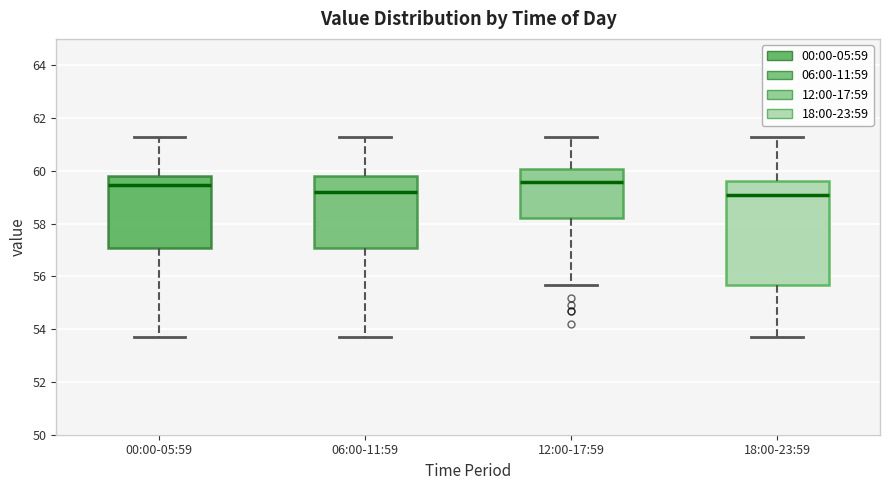

Reading left to right, transcribe this box plot: for each box, give where its median line is, the range the box spans, and where its two whiskers end, as read against the y-axis. The values are not printed on the chart, so give them approximately, as read against the axis.

00:00-05:59: median 59.4, box 57.0 to 59.8, whiskers 53.8 to 61.2
06:00-11:59: median 59.2, box 57.0 to 59.8, whiskers 53.8 to 61.2
12:00-17:59: median 59.6, box 58.2 to 60.0, whiskers 55.6 to 61.2
18:00-23:59: median 59.0, box 55.6 to 59.6, whiskers 53.8 to 61.2